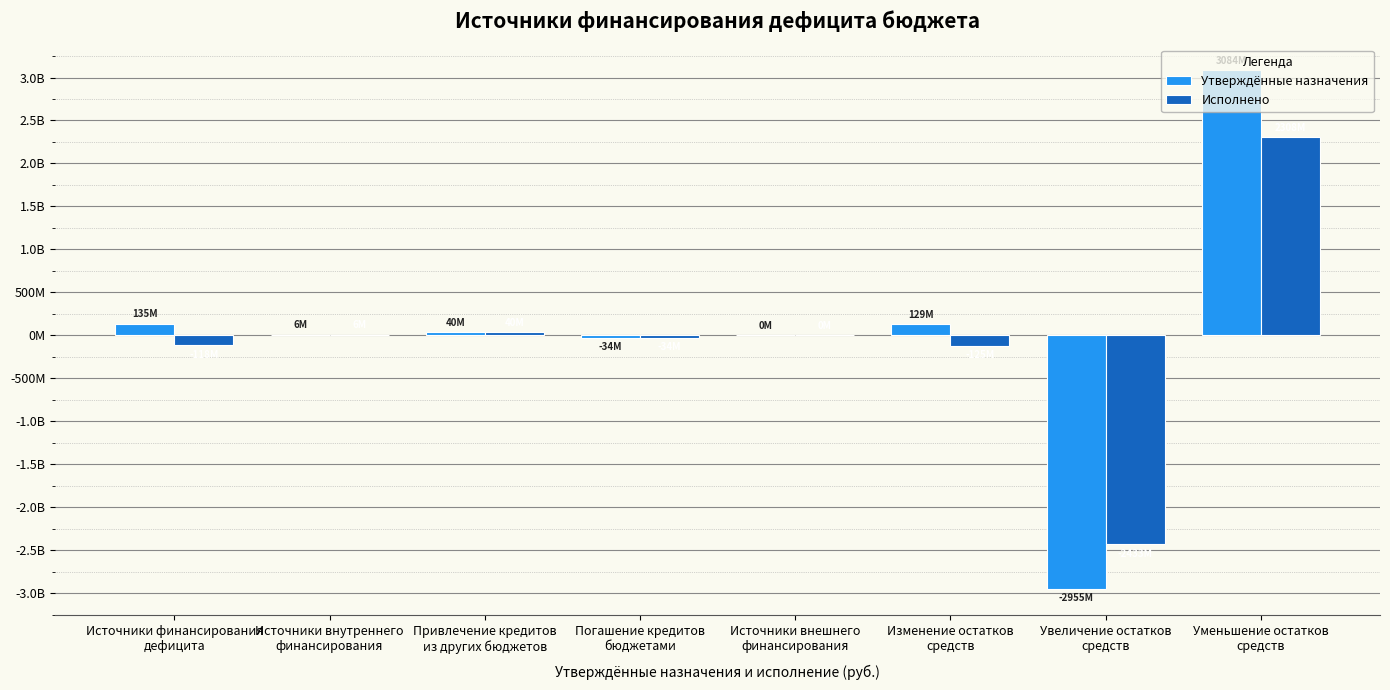

Does the chart contain stacked bars?

No